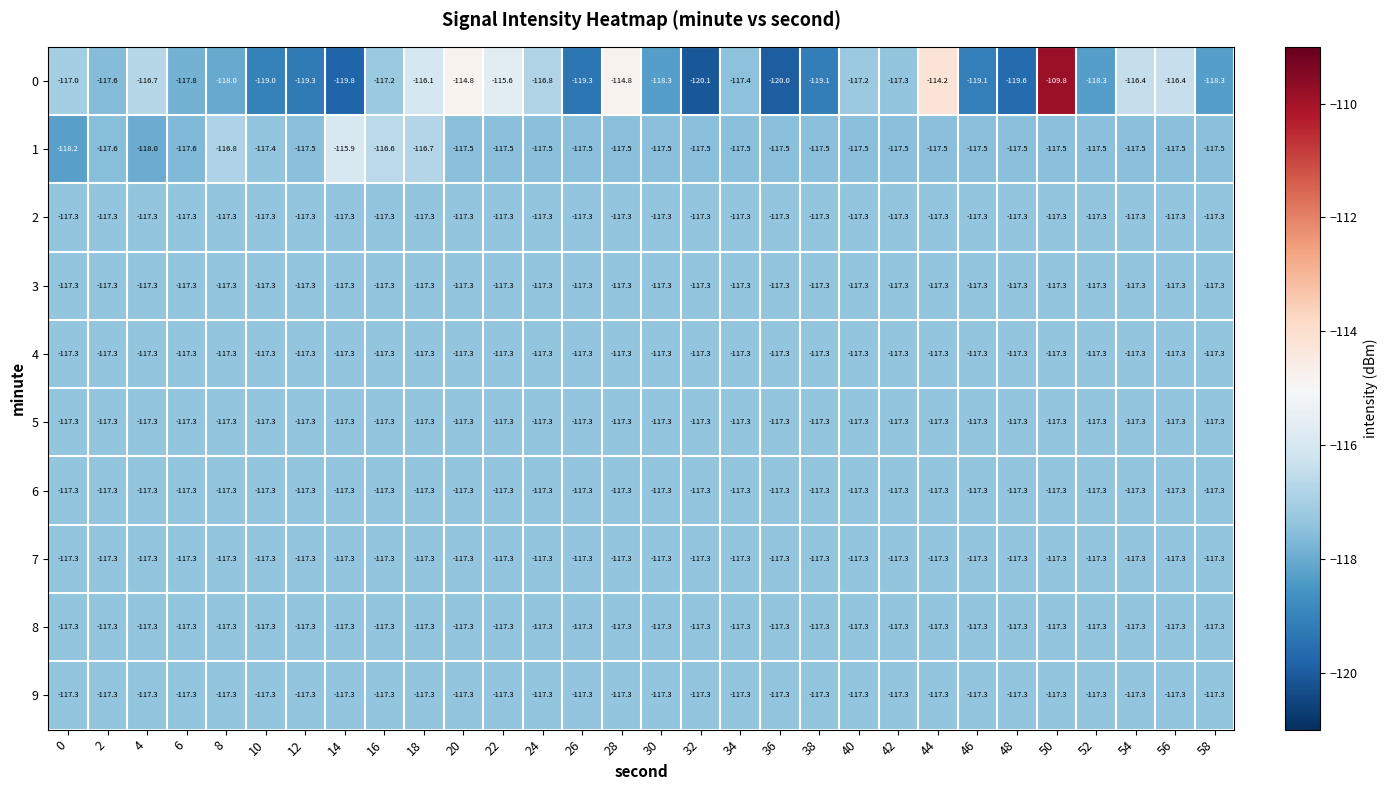

The 1 series shows -117.5 at 46. True or false?

True